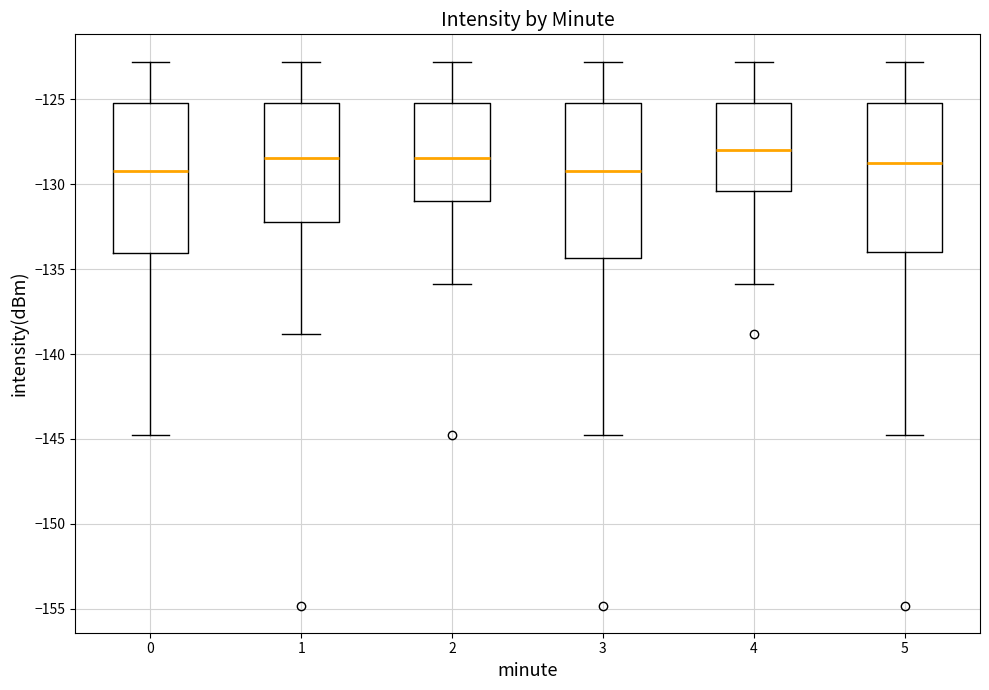

Reading left to right, read every box against the y-axis: the position of its median line, the range the box covers, and the ends of its whiskers. The values are not printed on the chart, so give them approximately, as read against the axis.

0: median -129.0, box -134.0 to -125.0, whiskers -145.0 to -123.0
1: median -128.5, box -132.0 to -125.0, whiskers -139.0 to -123.0
2: median -128.5, box -131.0 to -125.0, whiskers -136.0 to -123.0
3: median -129.0, box -134.5 to -125.0, whiskers -145.0 to -123.0
4: median -128.0, box -130.5 to -125.0, whiskers -136.0 to -123.0
5: median -128.5, box -134.0 to -125.0, whiskers -145.0 to -123.0